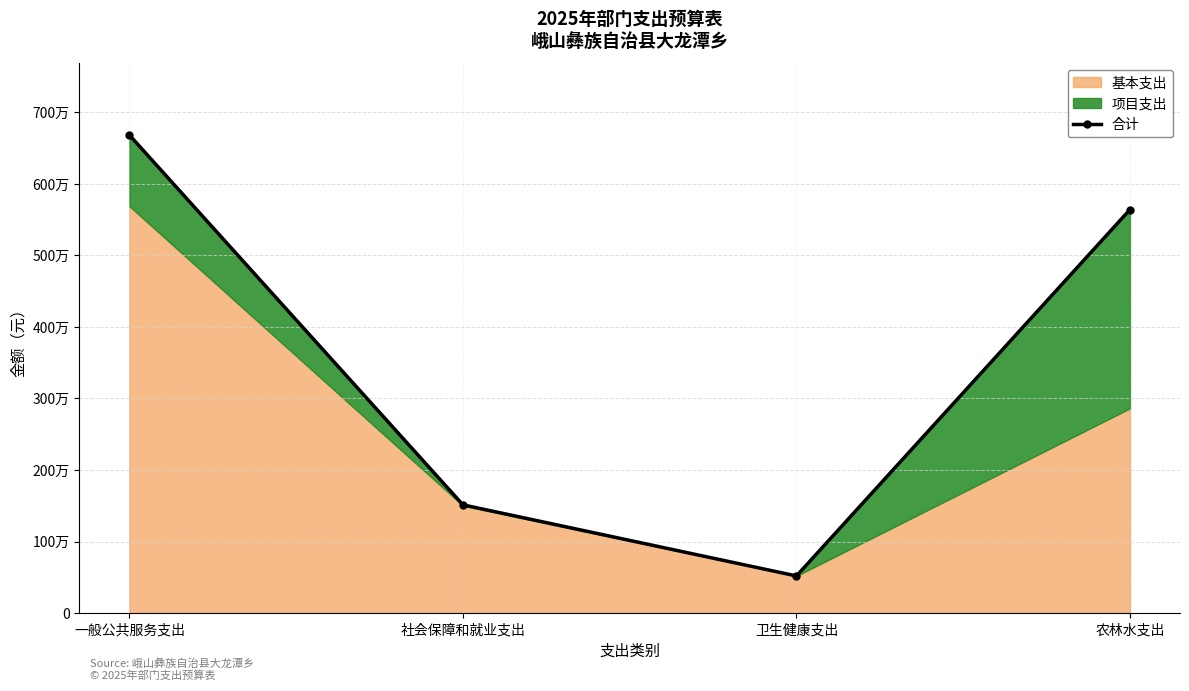

Does the chart have visible grid lines?

Yes